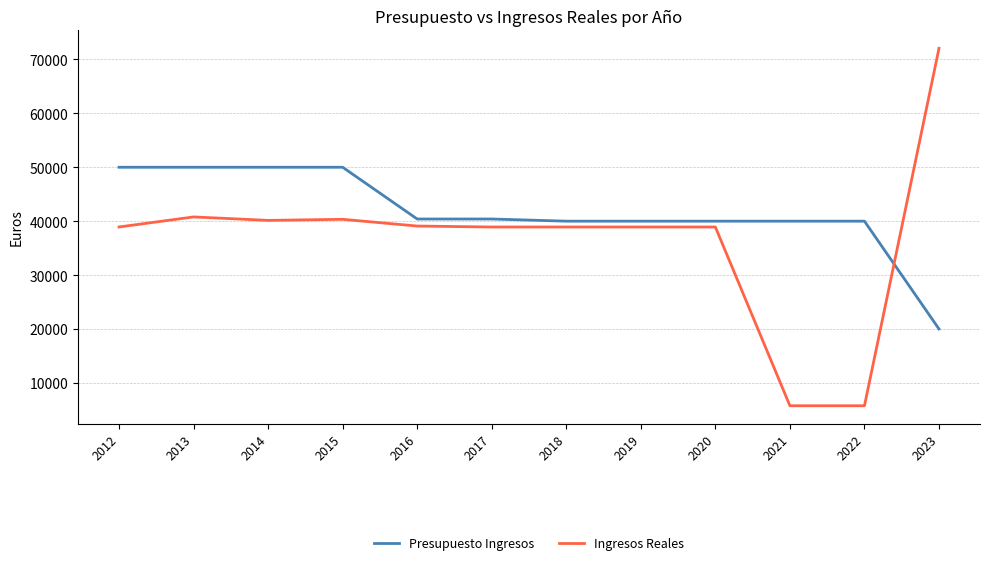

List the series in order of their overall mean, highest first.

Presupuesto Ingresos, Ingresos Reales